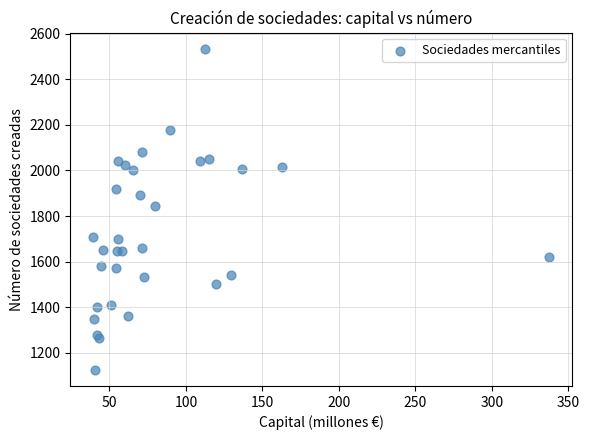

What Y value in the scatter plot is closest to 1829?

1845